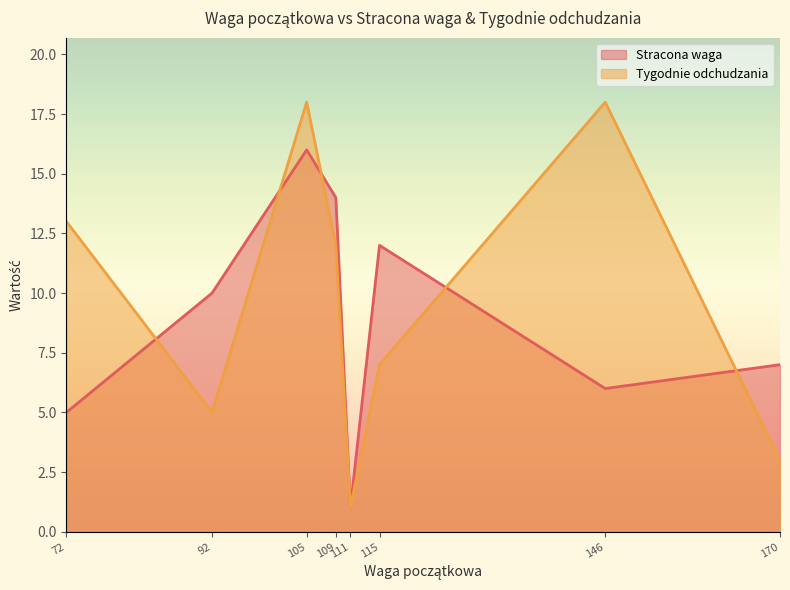

List the labels in order of Stracona waga value, largest first.

105, 109, 115, 92, 170, 146, 72, 111